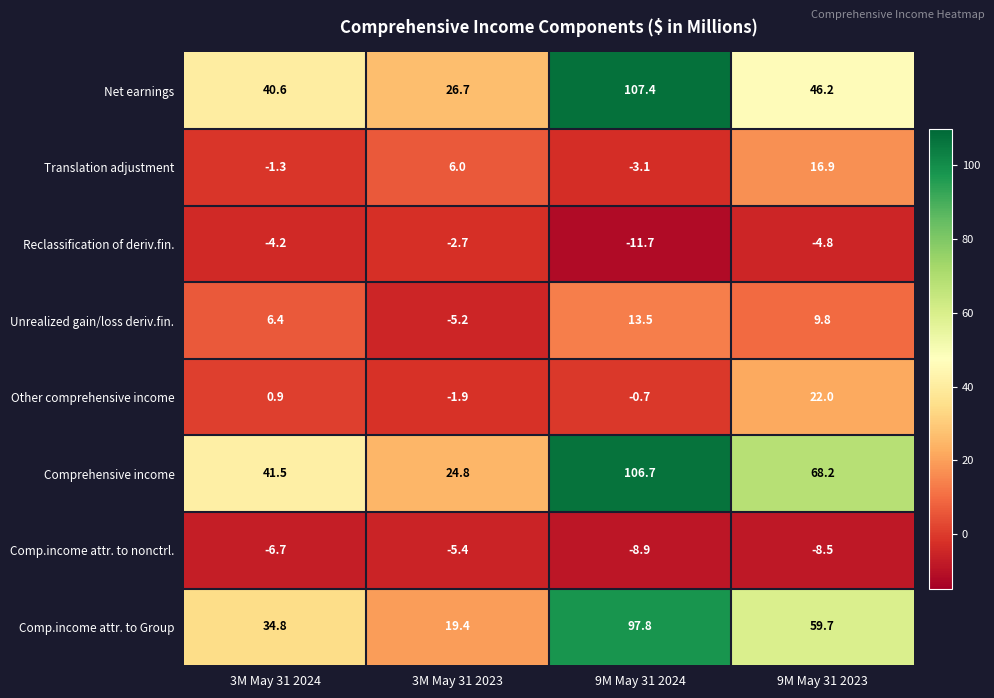

How many series are shown in this chart?

8